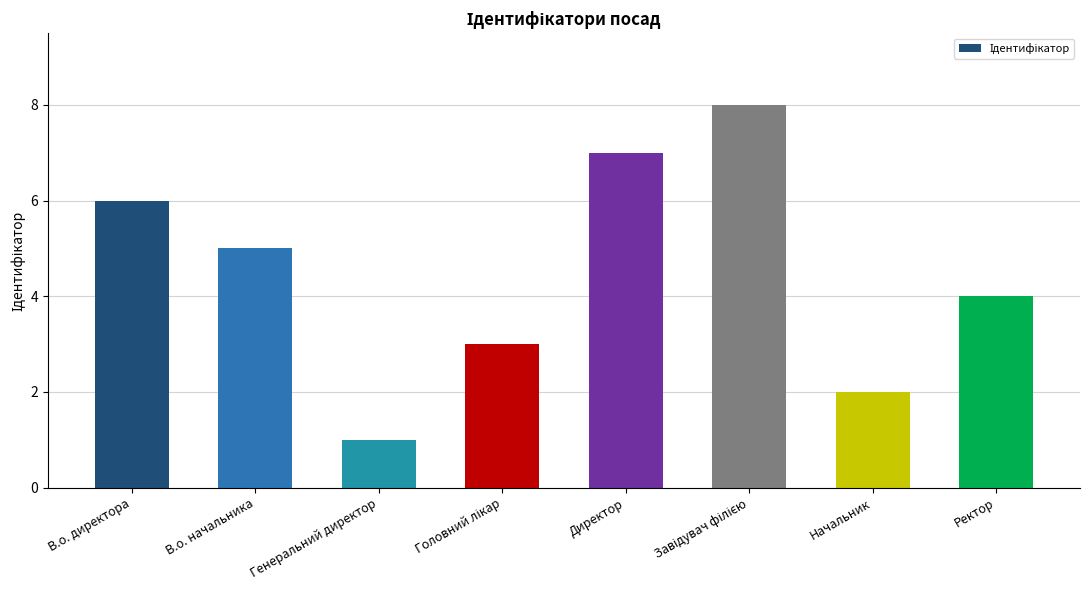

Count the values in the range 3 to 7.

5